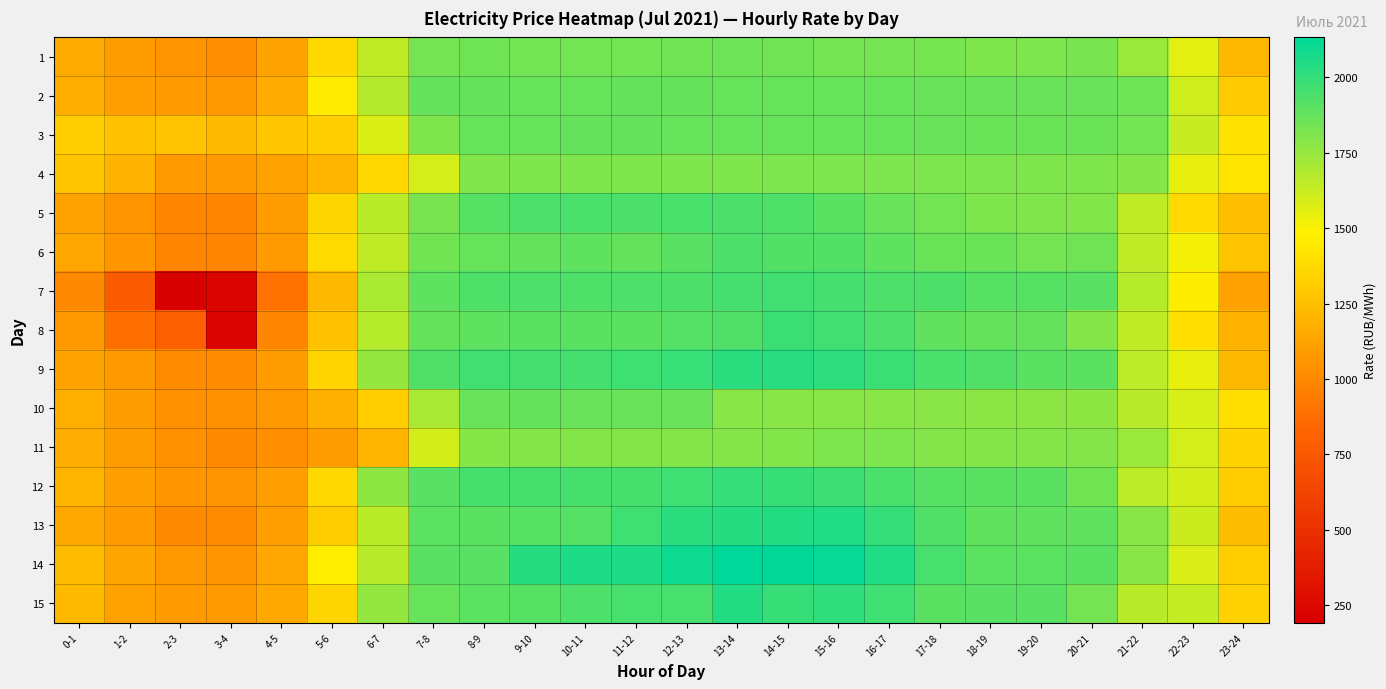

Between 21-22 and 2-3, which is larger?

21-22